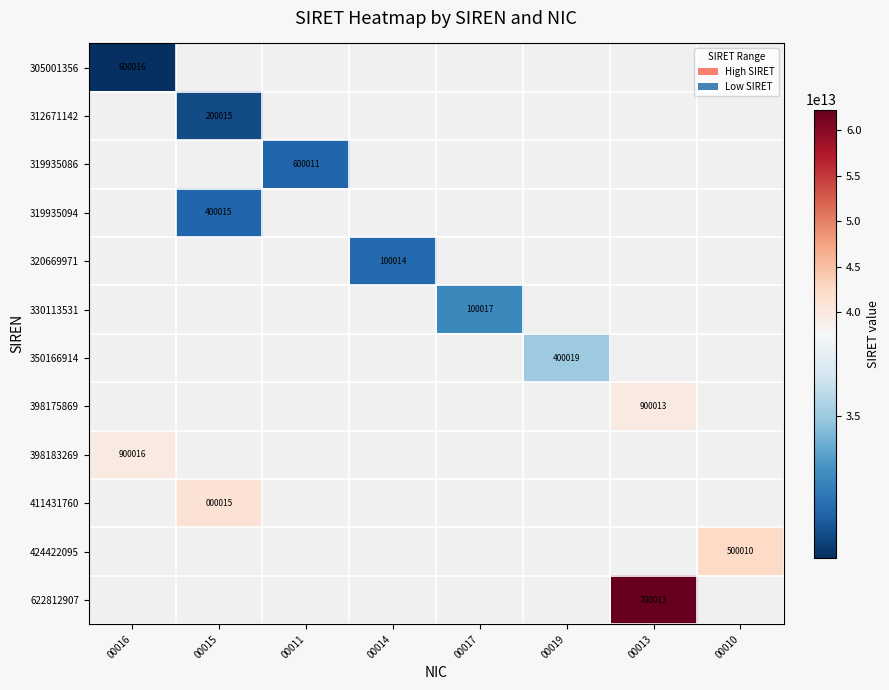

At how many categories does at least one series exceed 34860171467128?

5